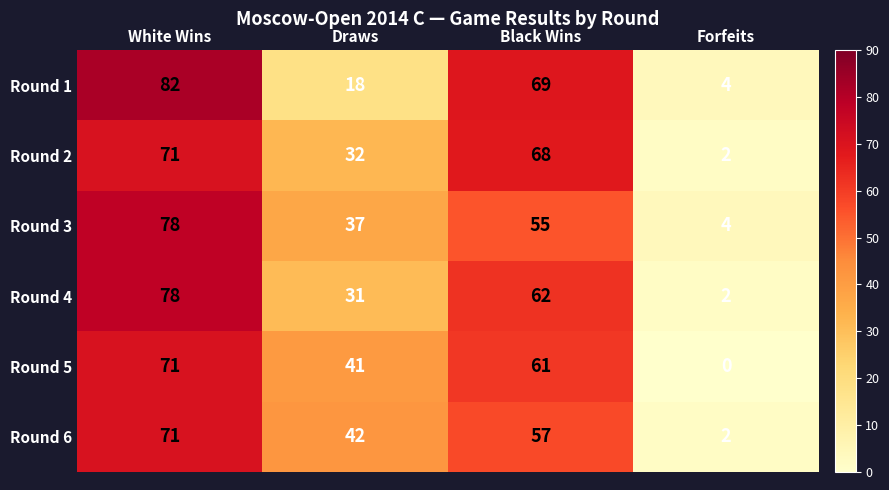

What is the greatest value displayed?

82